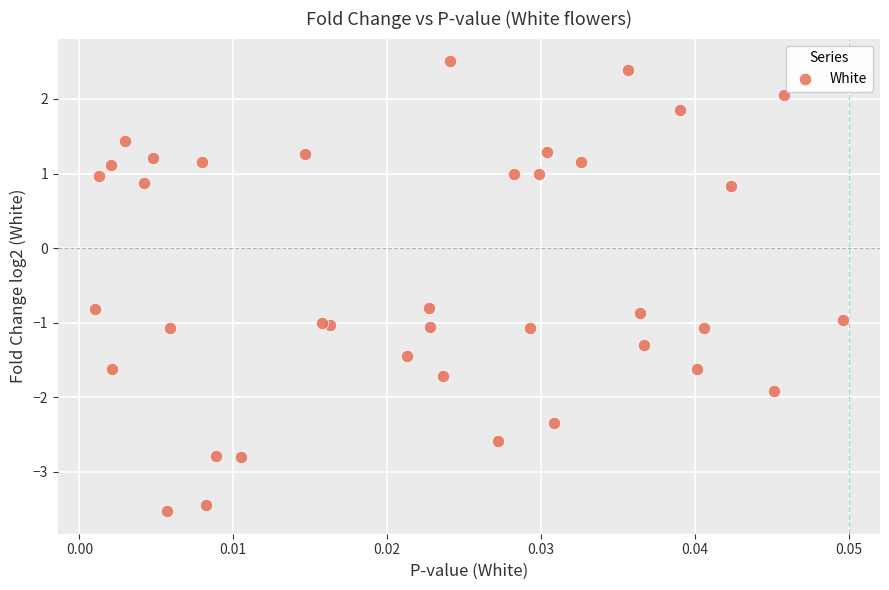

What is the range of Y values (max minus min)?

6.0